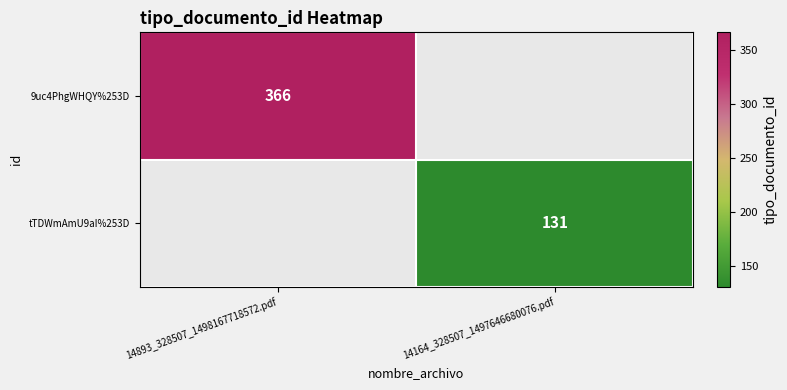

What is the greatest value displayed?

366.0